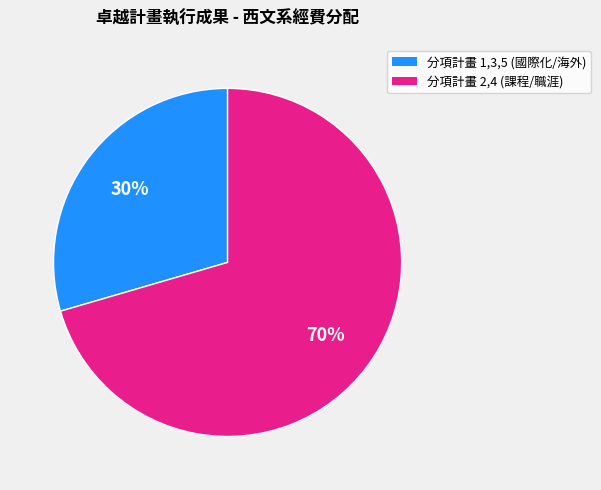

To the nearest percent, what is the average slice percentage?

50%